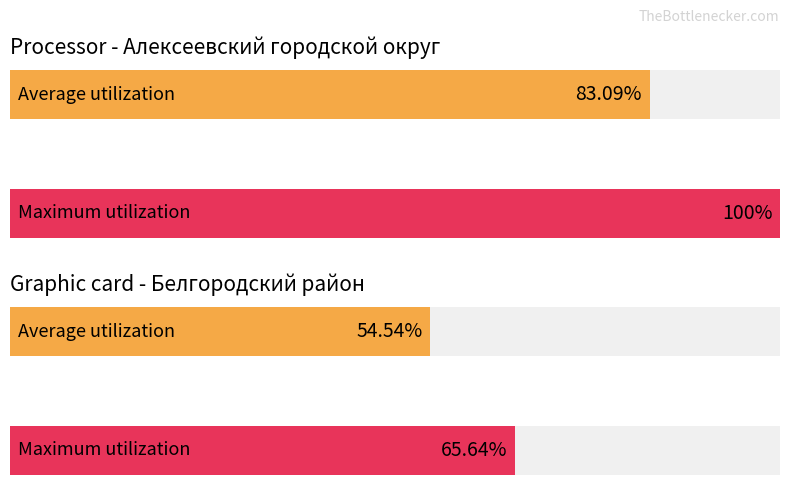

The value of Max utilization at 22 is 56.7. True or false?

False